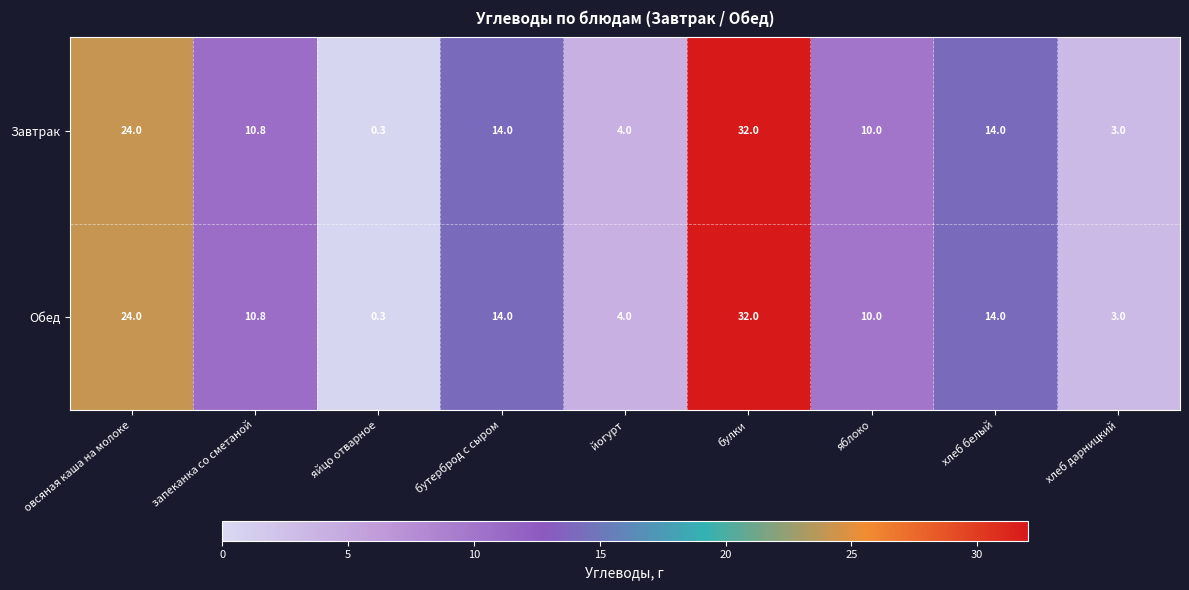

What is the approximate value of Обед at яблоко?

10.0